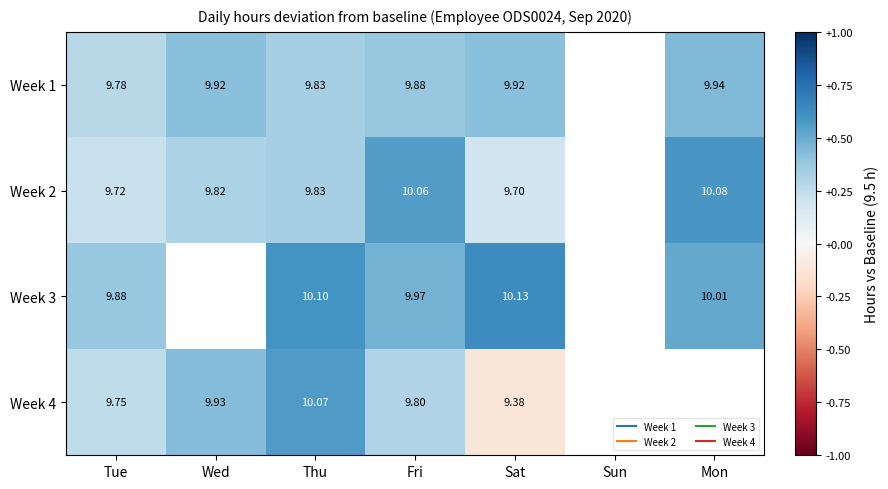

List the series in order of their peak value, lowest first.

Week 1, Week 4, Week 2, Week 3